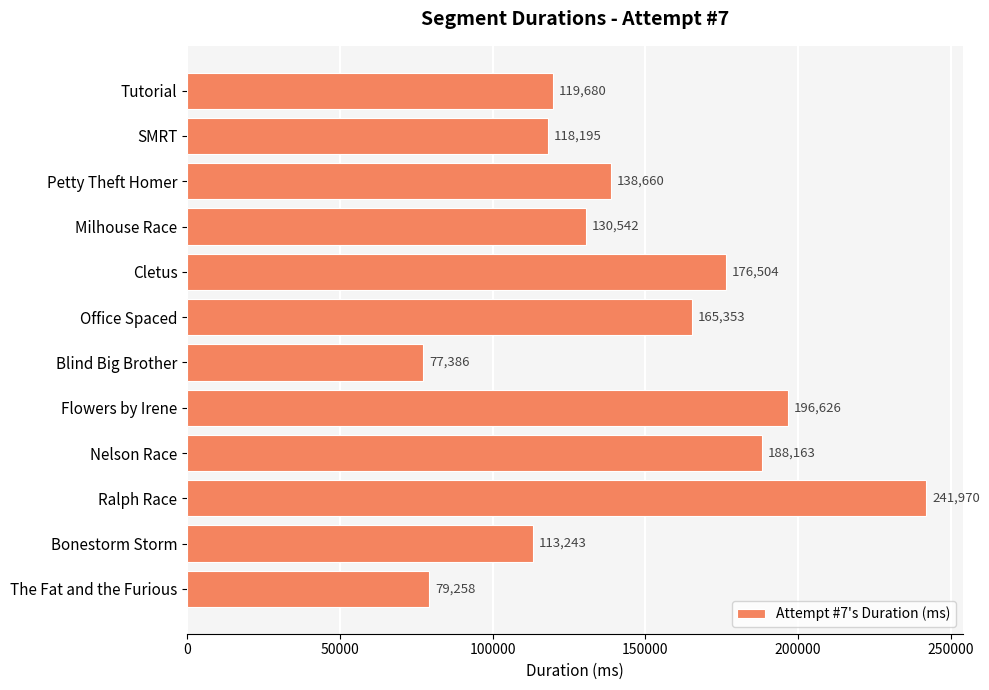

At which category does the chart reach its minimum across all series?

Blind Big Brother